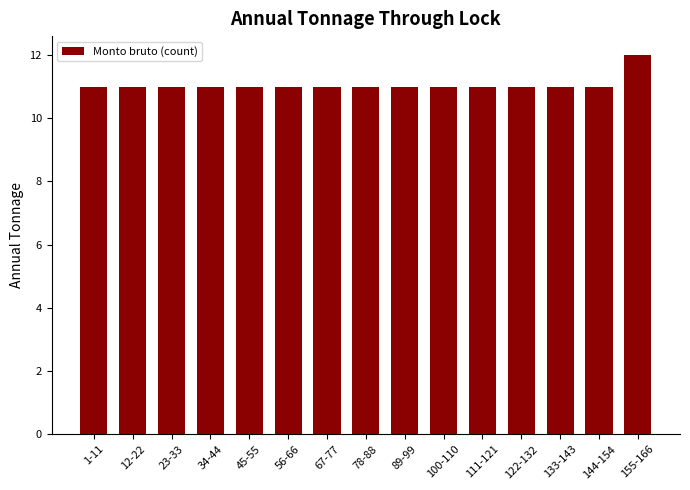

Reading left to right, list all the values displayed in this chart.

11	11	11	11	11	11	11	11	11	11	11	11	11	11	12